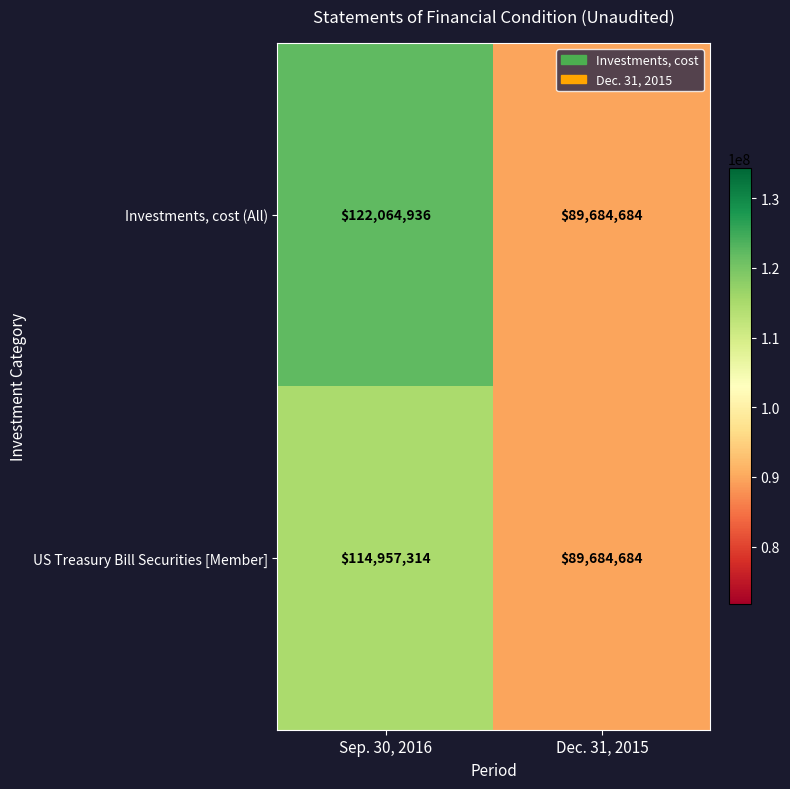

Is it true that US Treasury Bill Securities [Member] equals 89684684 at Dec. 31, 2015?

True